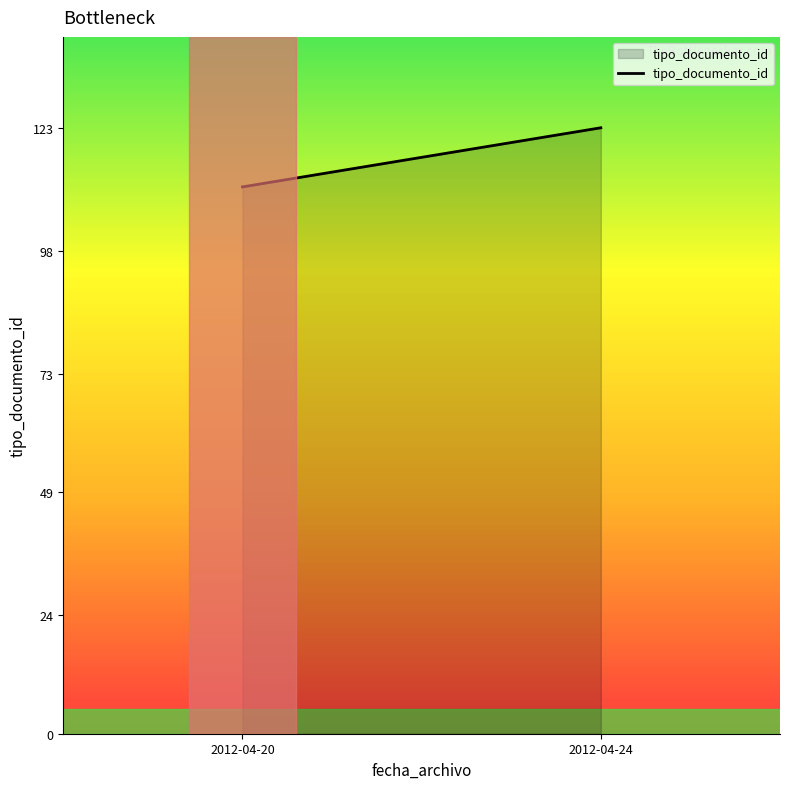

How many data points does each series have?

2